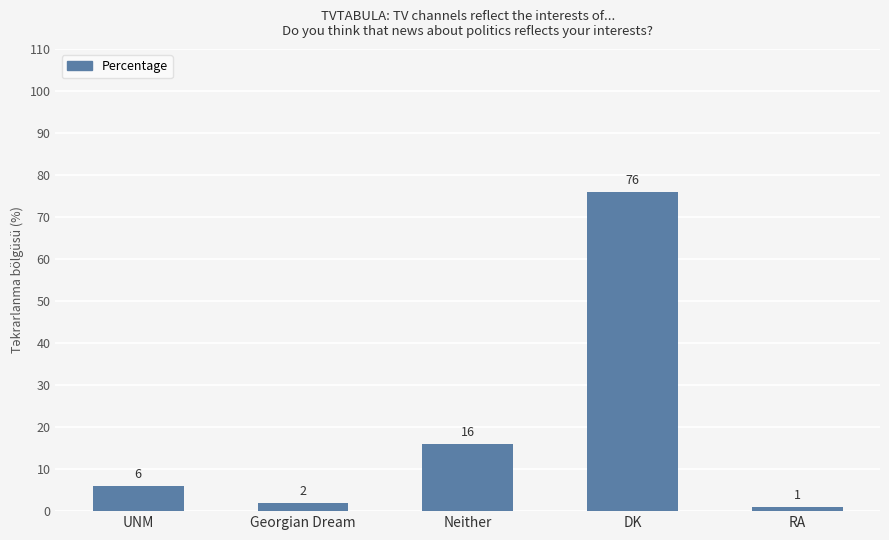

What is the difference between the values at RA and Neither?

15